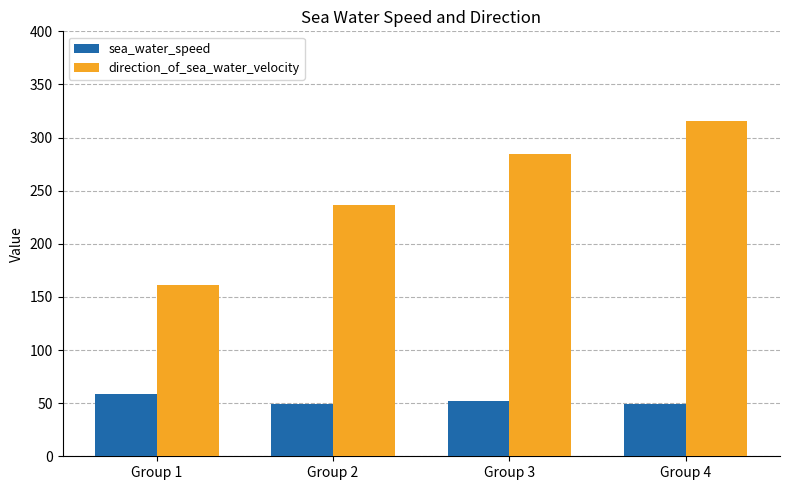

What is the total value across all series at Group 1?

219.8